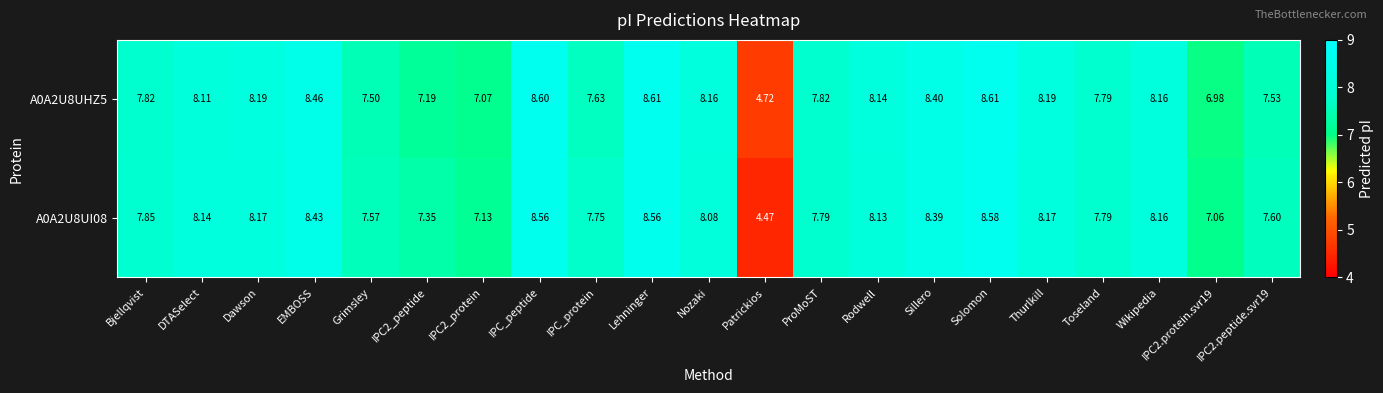

Which category has the lowest value across all series?

Patrickios